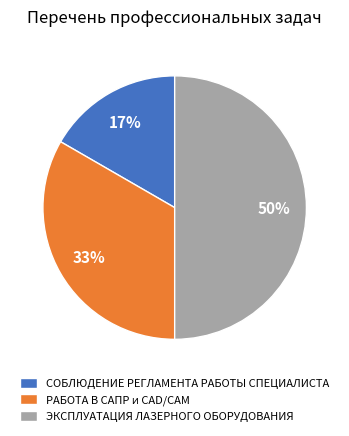

Do РАБОТА В САПР и CAD/CAM and ЭКСПЛУАТАЦИЯ ЛАЗЕРНОГО ОБОРУДОВАНИЯ together represent more than half of the pie?

Yes